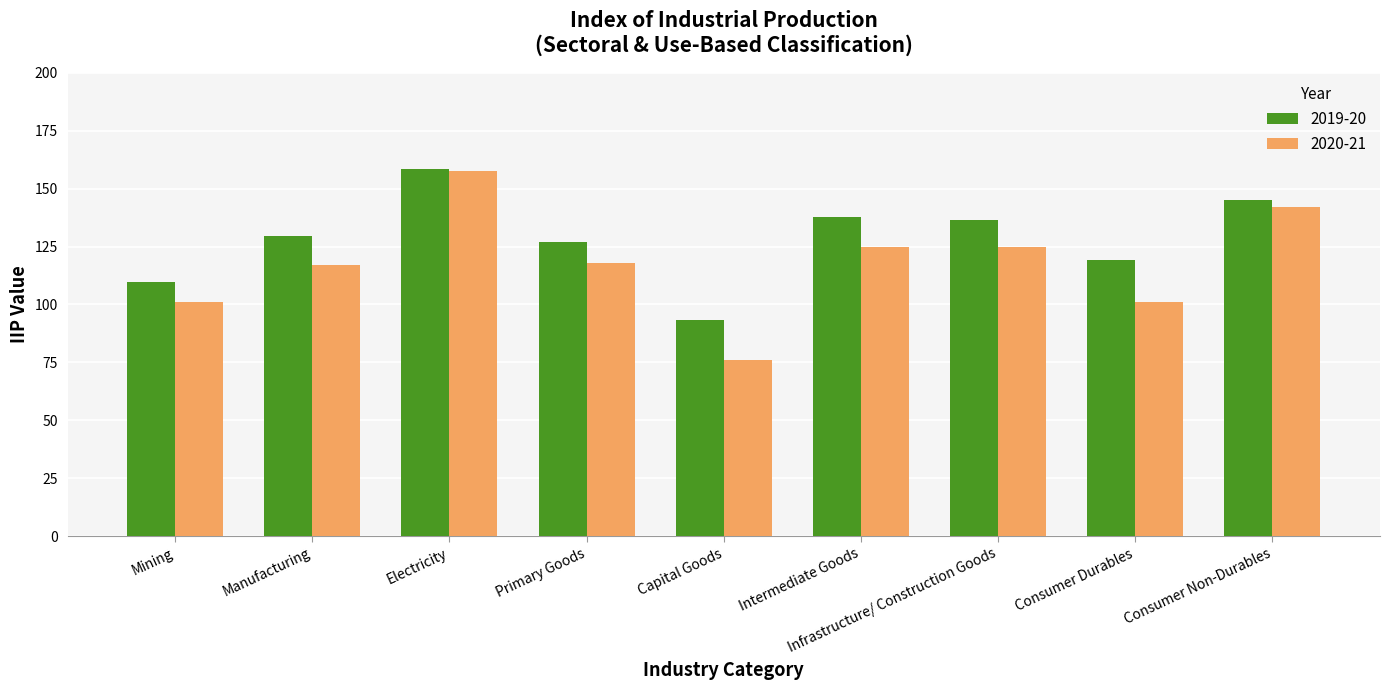

Is it true that 2020-21 equals 57.4 at Mining?

False